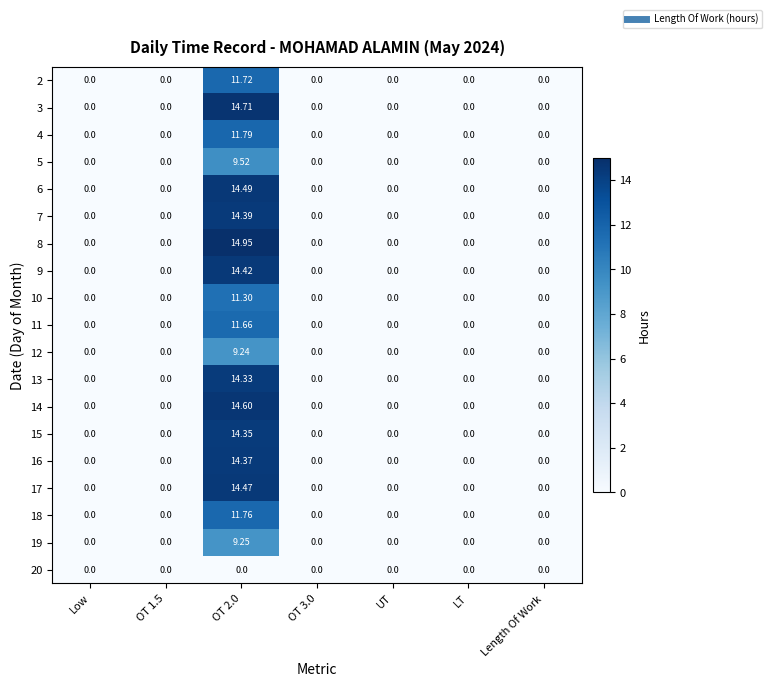

Rank the series by their maximum value, from highest to lowest.

8, 3, 14, 6, 17, 9, 7, 16, 15, 13, 4, 18, 2, 11, 10, 5, 19, 12, 20